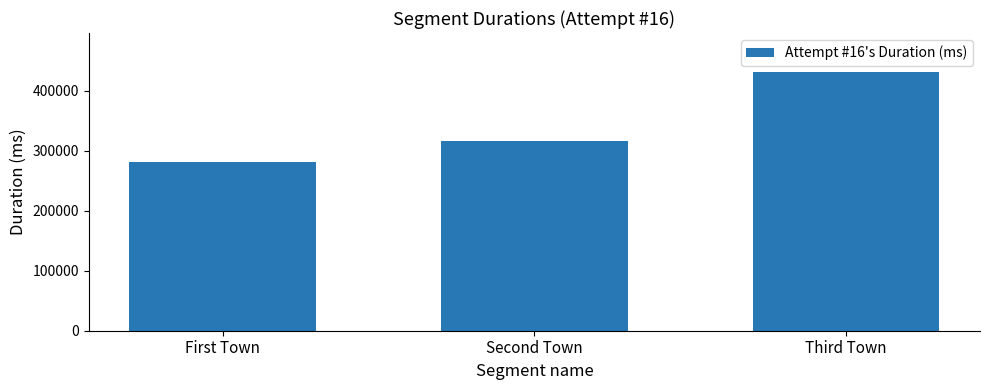

Count the number of data series in this chart.

1